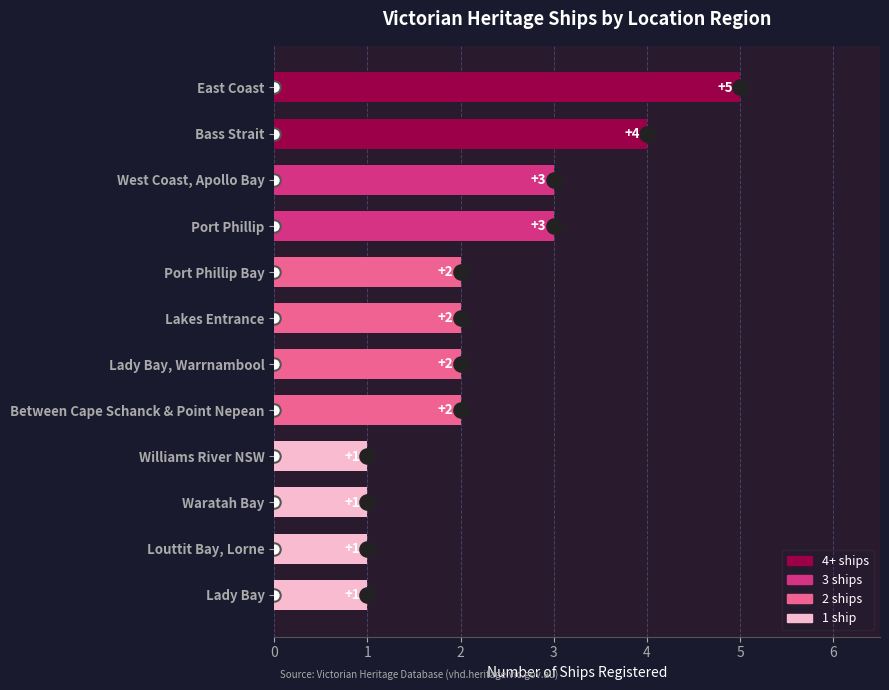

Approximately how many times larger is the value at Waratah Bay compared to Port Phillip?

0.3